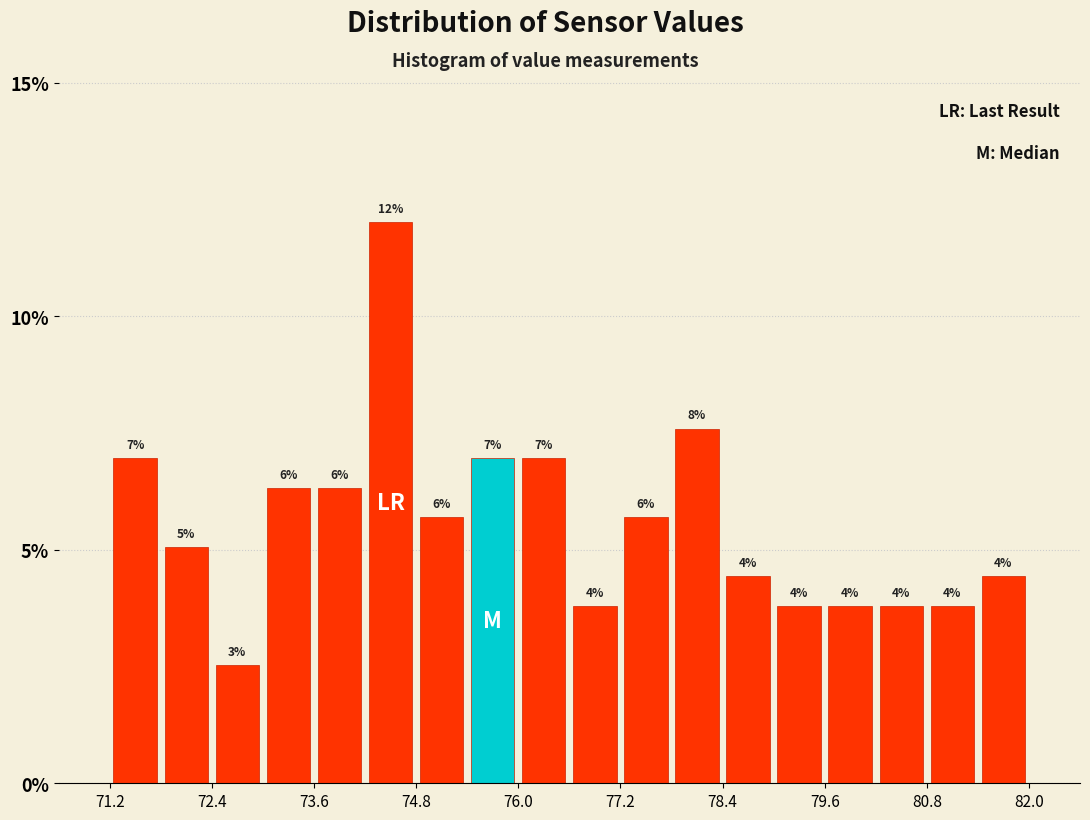

Around what value on the x-axis is the tallest bar? Give the approximate position of its centre, as read against the axis.

74.6